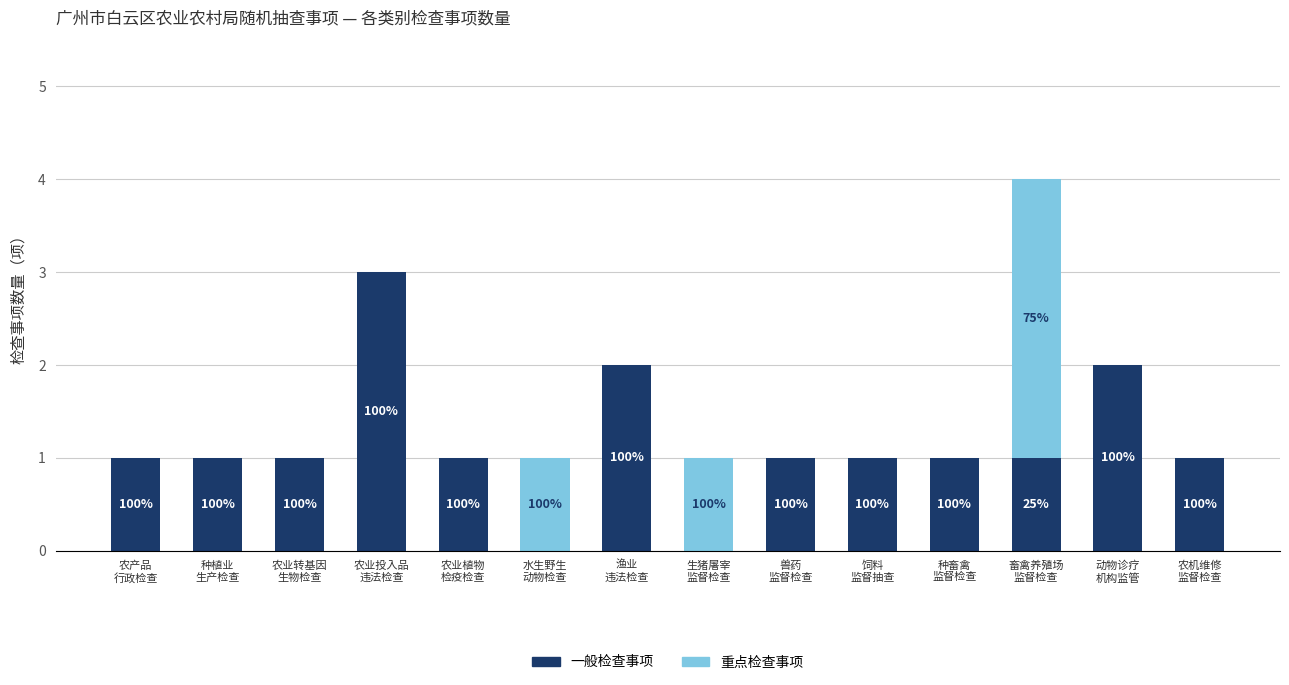

Are the bars grouped side by side (vs. stacked)?

No